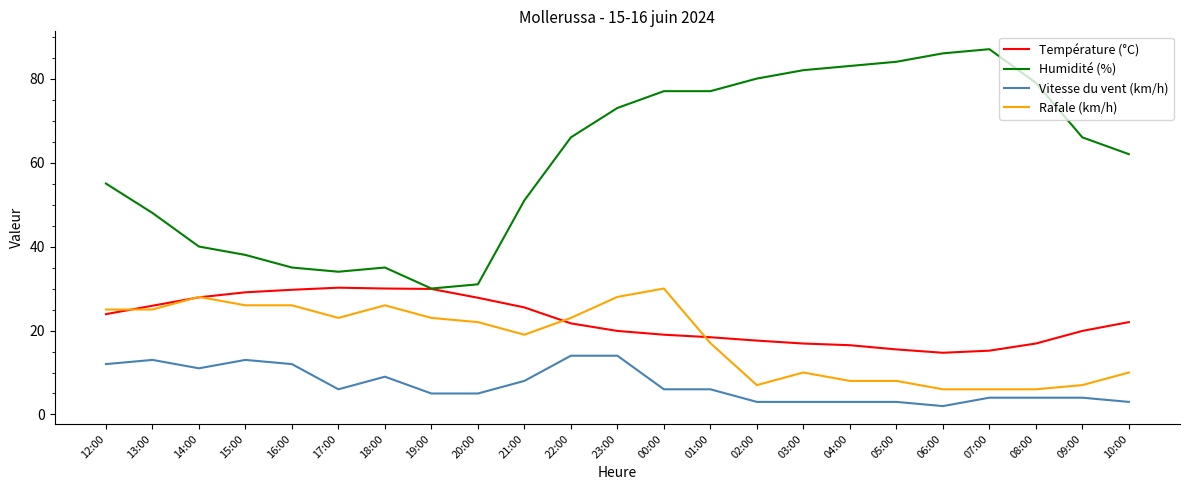

What is the total value across all series at 16:00?

102.7